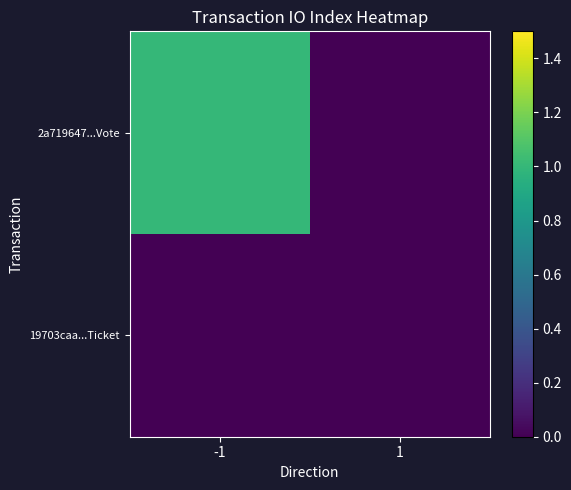

Reading right to left, extract all data points from this chart.

2a719647...Vote: 1=0	-1=1
19703caa...Ticket: 1=0	-1=0